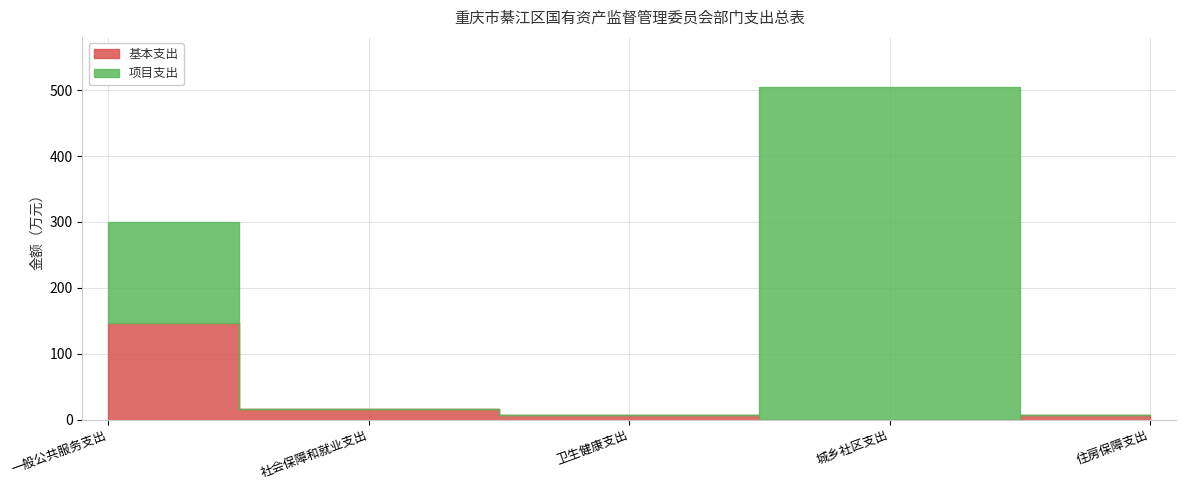

True or false: 基本支出 has a value of 0.0 at 城乡社区支出.

True